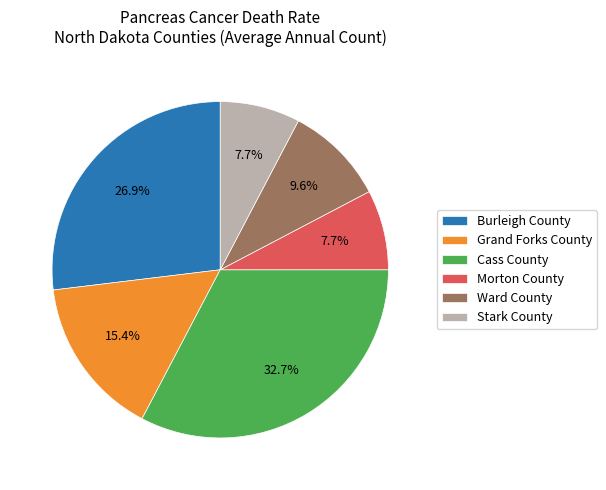

Is Cass County the majority of the pie?

No